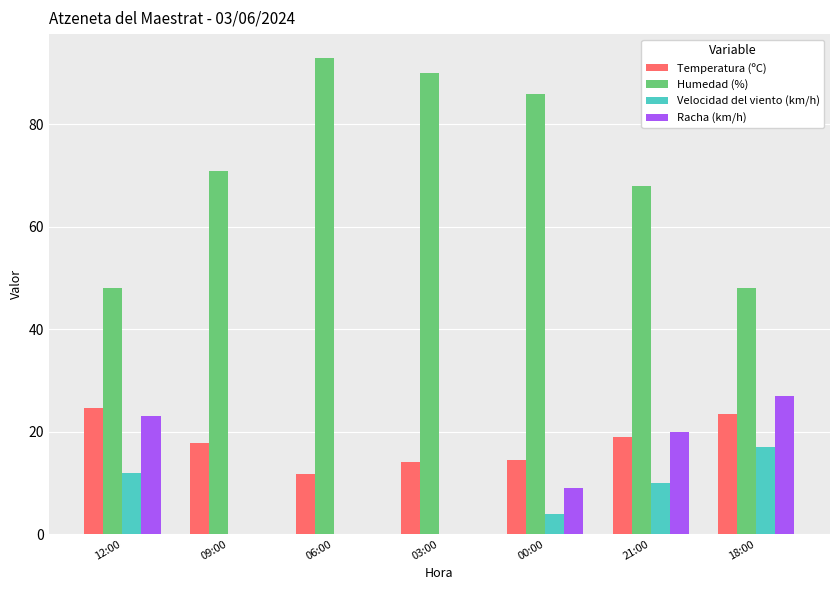

At which category does the chart reach its peak across all series?

06:00